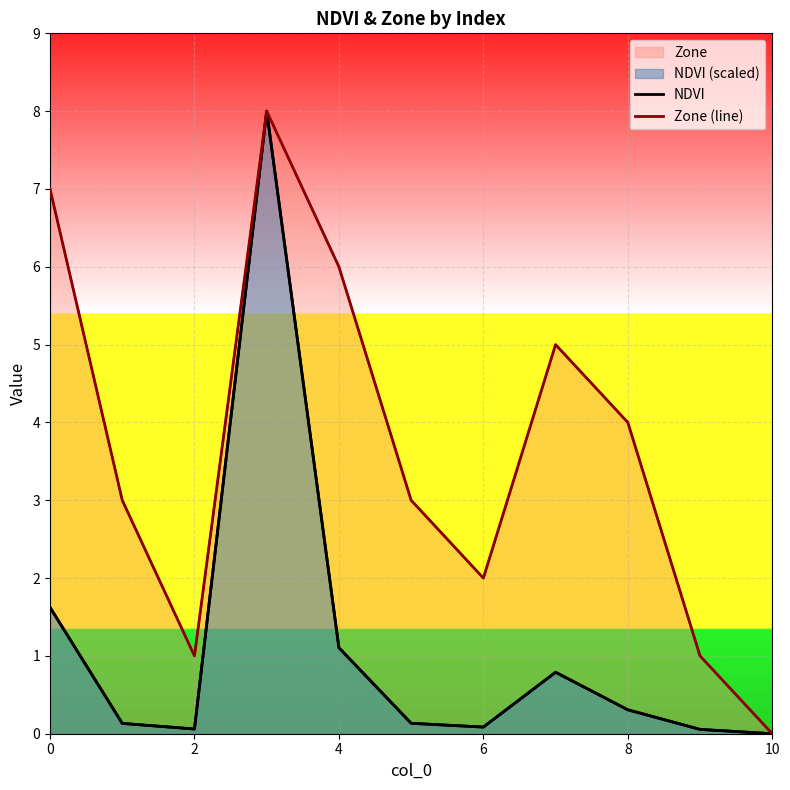

List the series in order of their overall mean, highest first.

Zone (line), NDVI